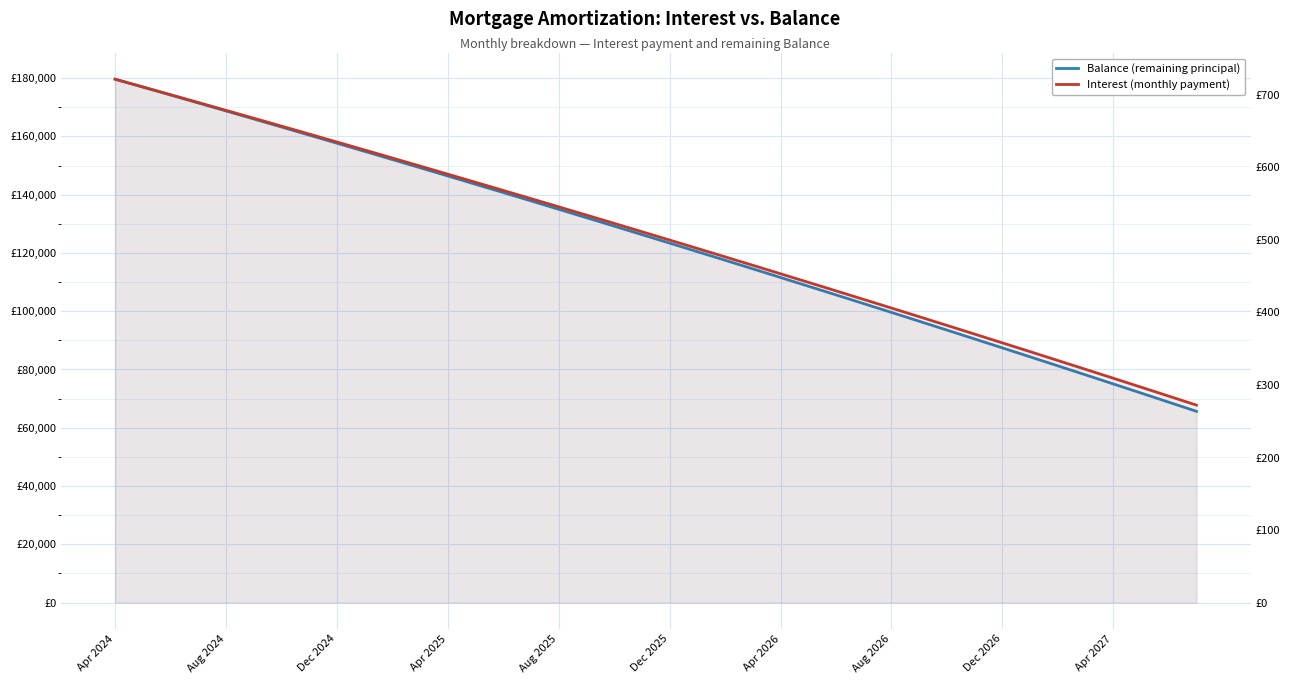

True or false: Balance (remaining principal) and Interest (monthly payment) cross at least once.

False